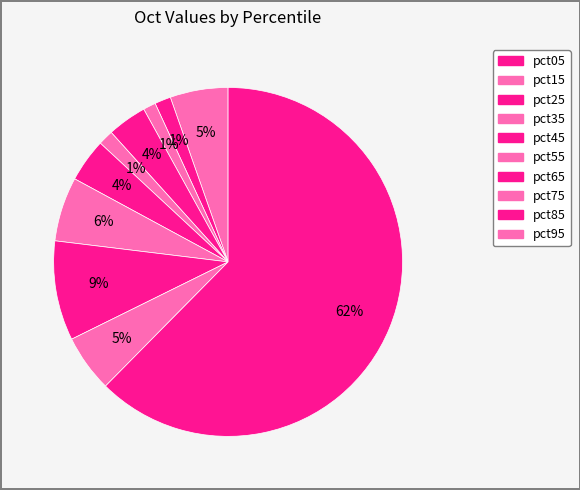

Rank the categories by value from highest to lowest.

pct95, pct75, pct65, pct05, pct85, pct55, pct35, pct15, pct45, pct25